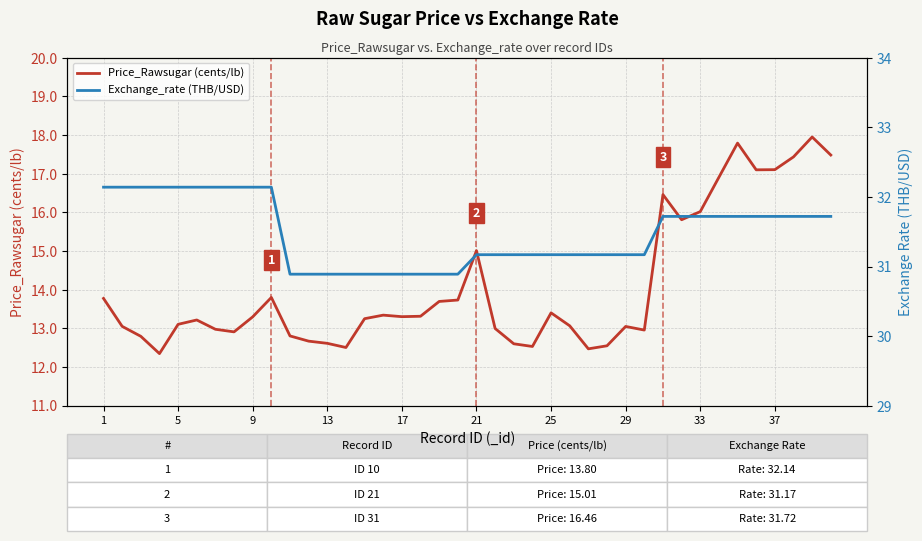

What is the minimum value for Price_Rawsugar (cents/lb)?

12.3